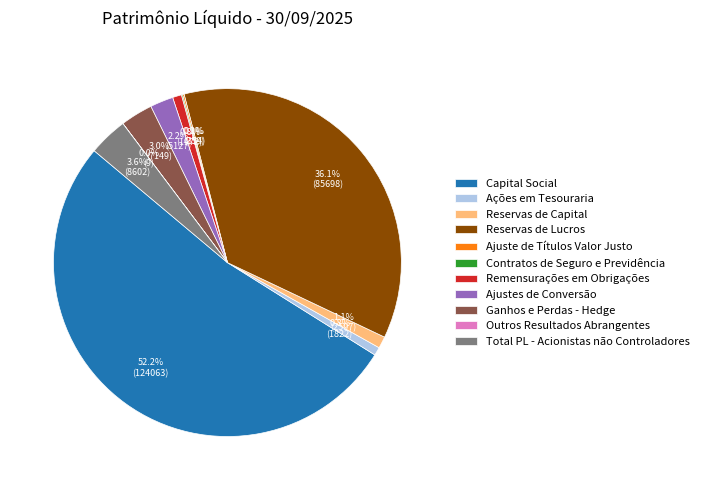

What is the largest slice in the pie chart?

Capital Social